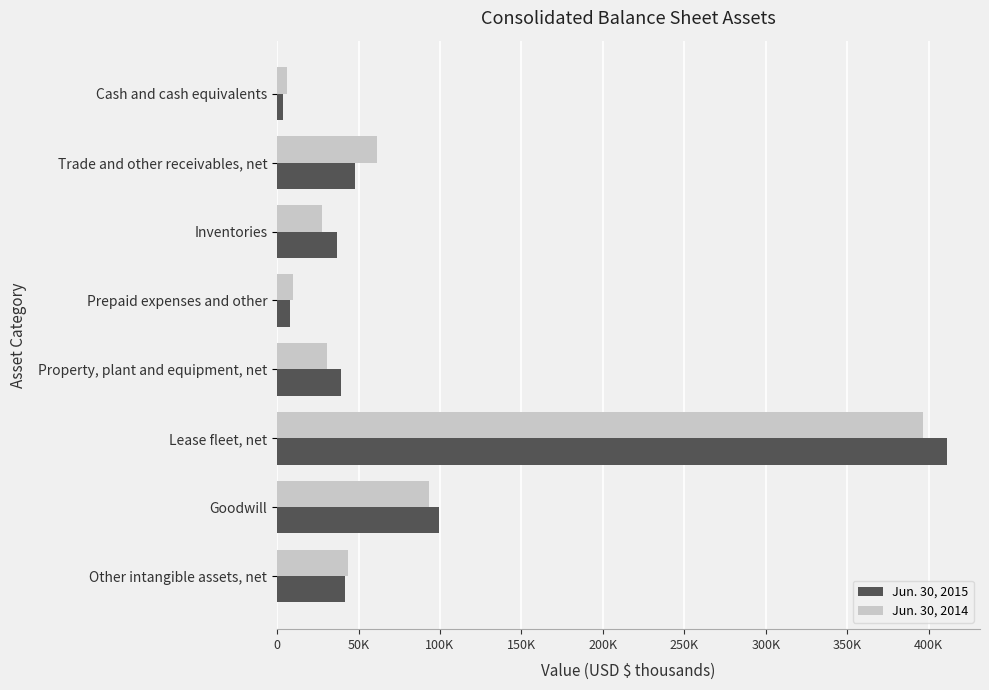

List the labels in order of Jun. 30, 2015 value, smallest first.

Cash and cash equivalents, Prepaid expenses and other, Inventories, Property, plant and equipment, net, Other intangible assets, net, Trade and other receivables, net, Goodwill, Lease fleet, net